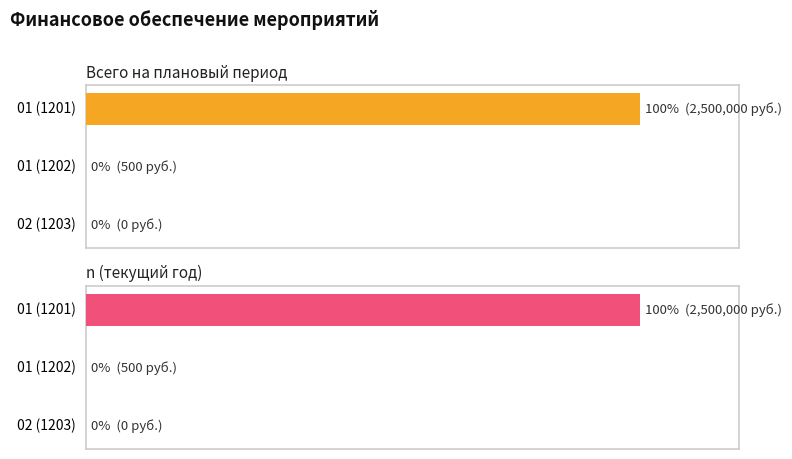

The Всего на плановый период series shows 669796 at 0.0. True or false?

False